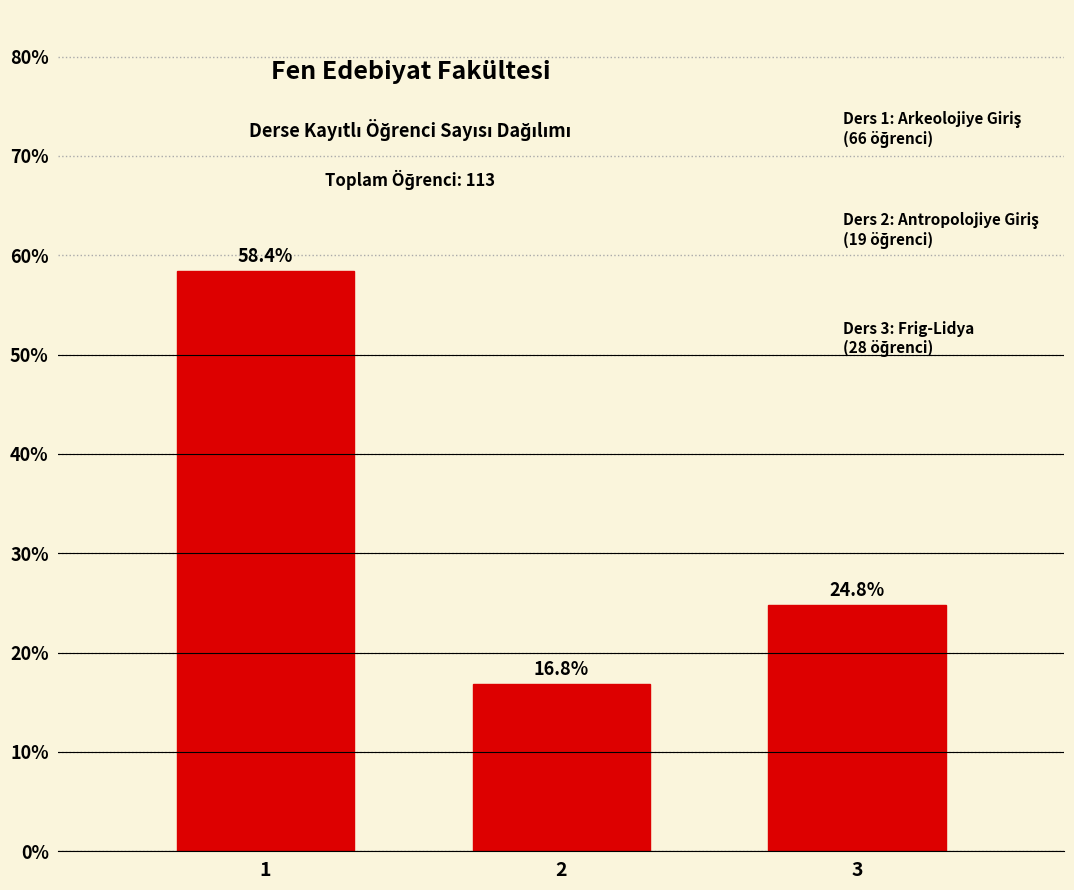

Reading left to right, extract all data points from this chart.

58.4	16.8	24.8